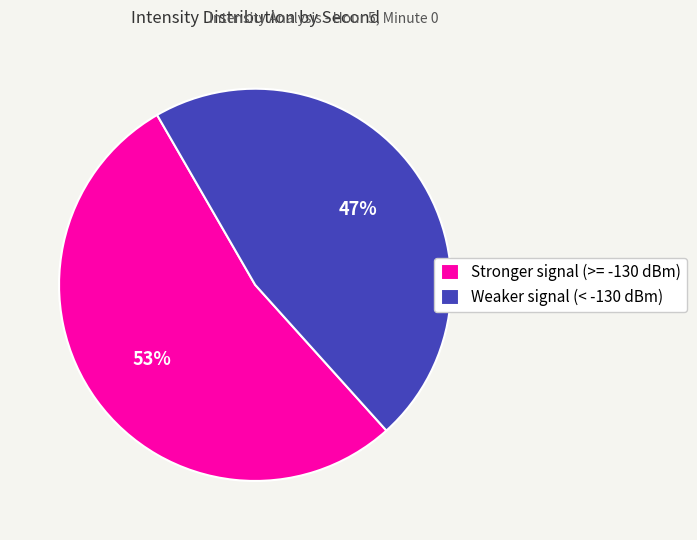

Combined, do Stronger signal (>= -130 dBm) and Weaker signal (< -130 dBm) account for over 50%?

Yes